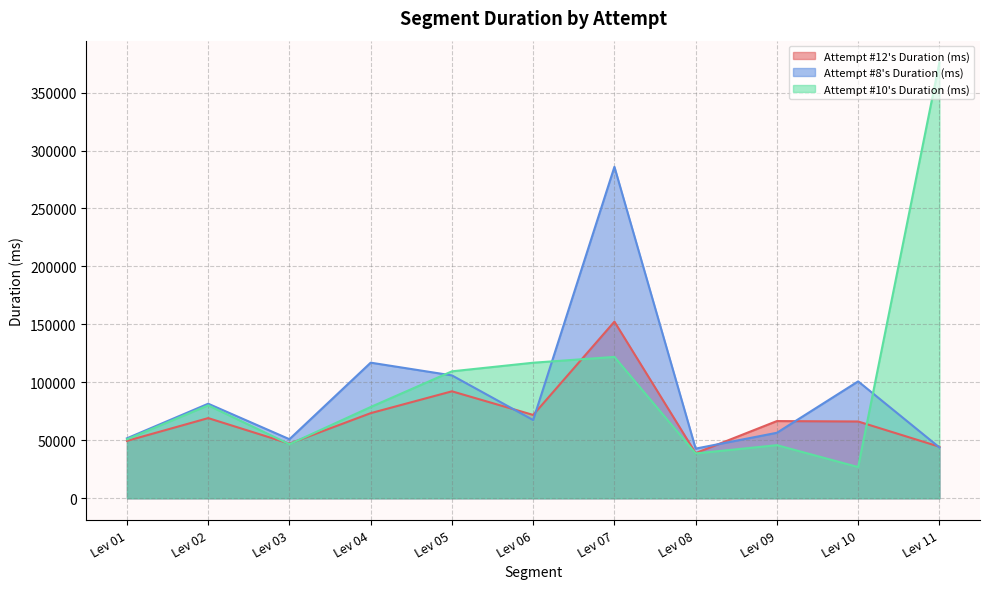

Which series has the widest spread of values?

Attempt #10's Duration (ms)